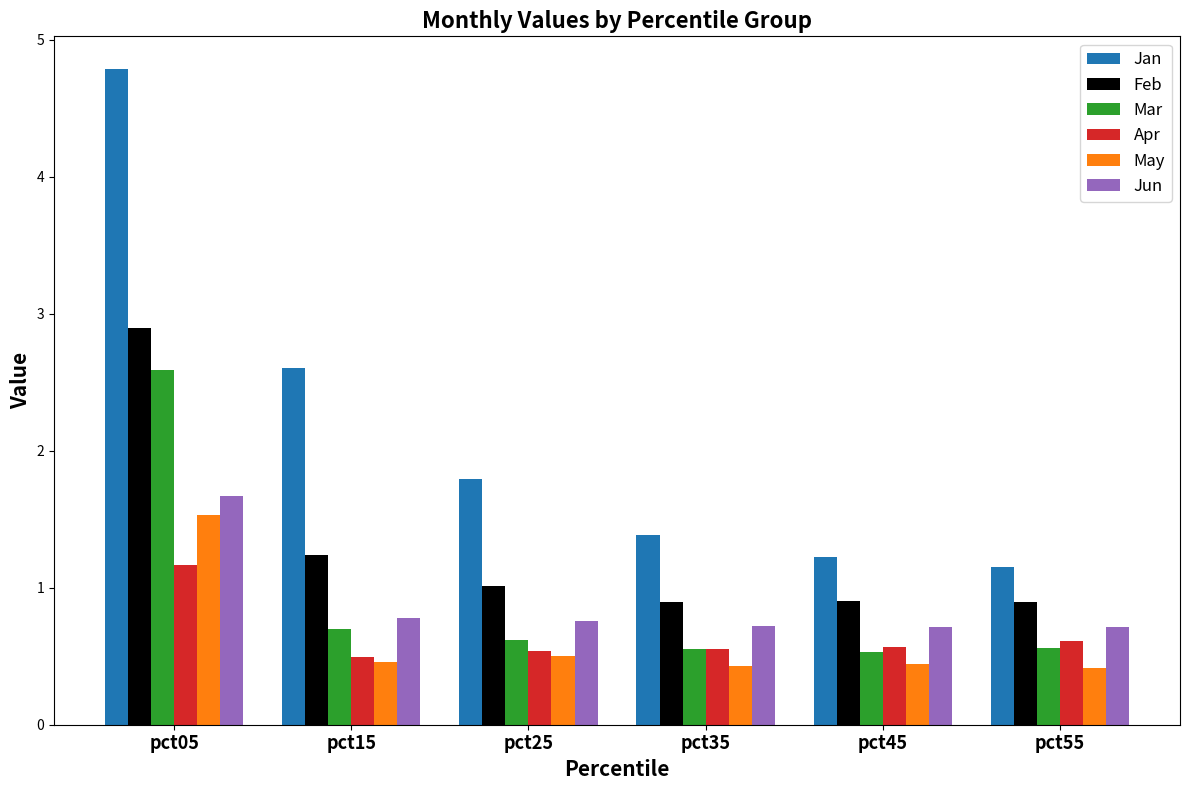

Which series has the largest total across all categories?

Jan